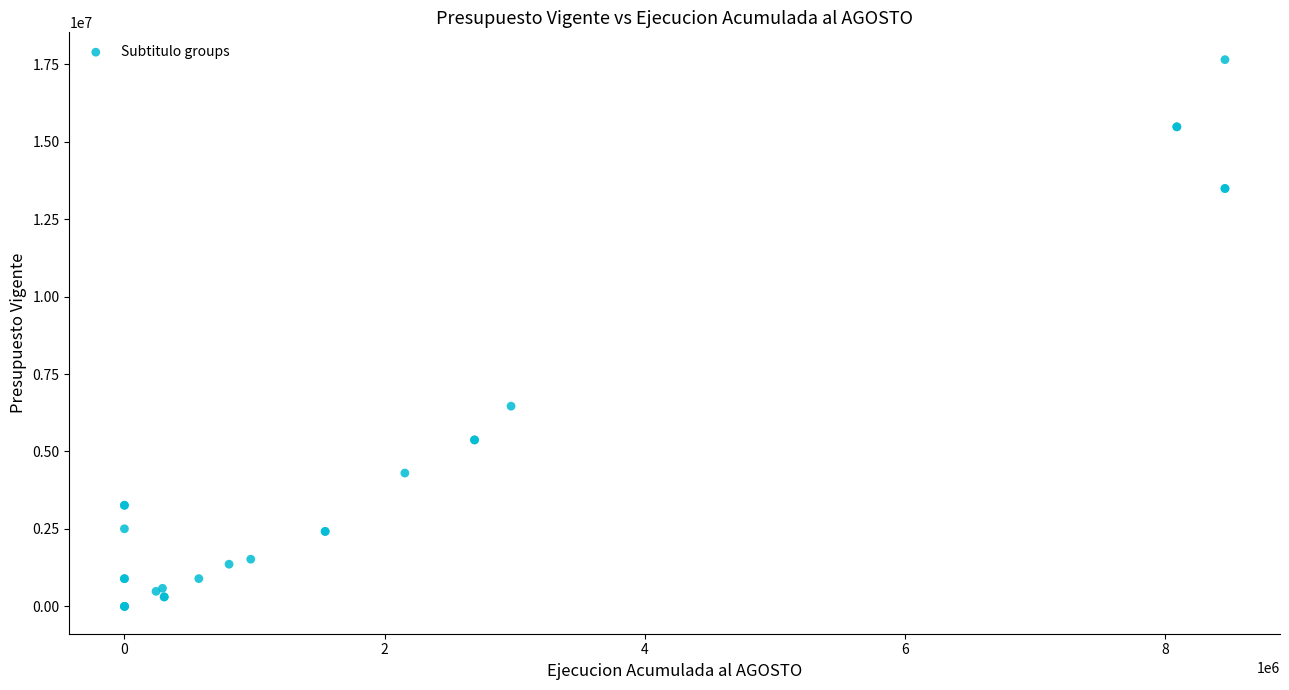

What Y value in the scatter plot is closest to 8823411?

6462661